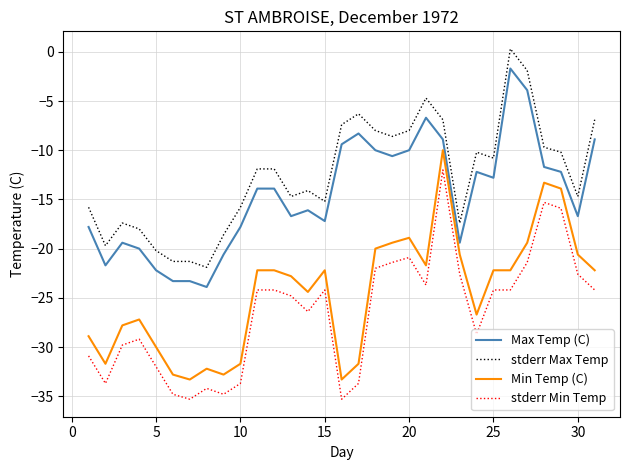

Which series has the largest total across all categories?

stderr Max Temp